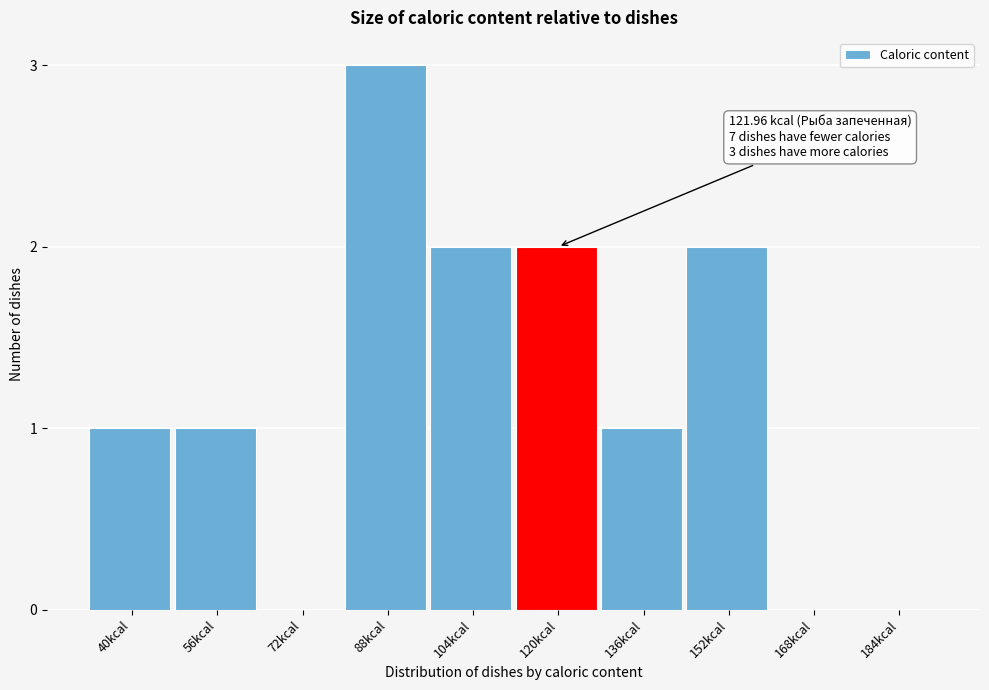

Reading right to left, list all the values displayed in this chart.

184kcal=0	168kcal=0	152kcal=2	136kcal=1	120kcal=2	104kcal=2	88kcal=3	72kcal=0	56kcal=1	40kcal=1